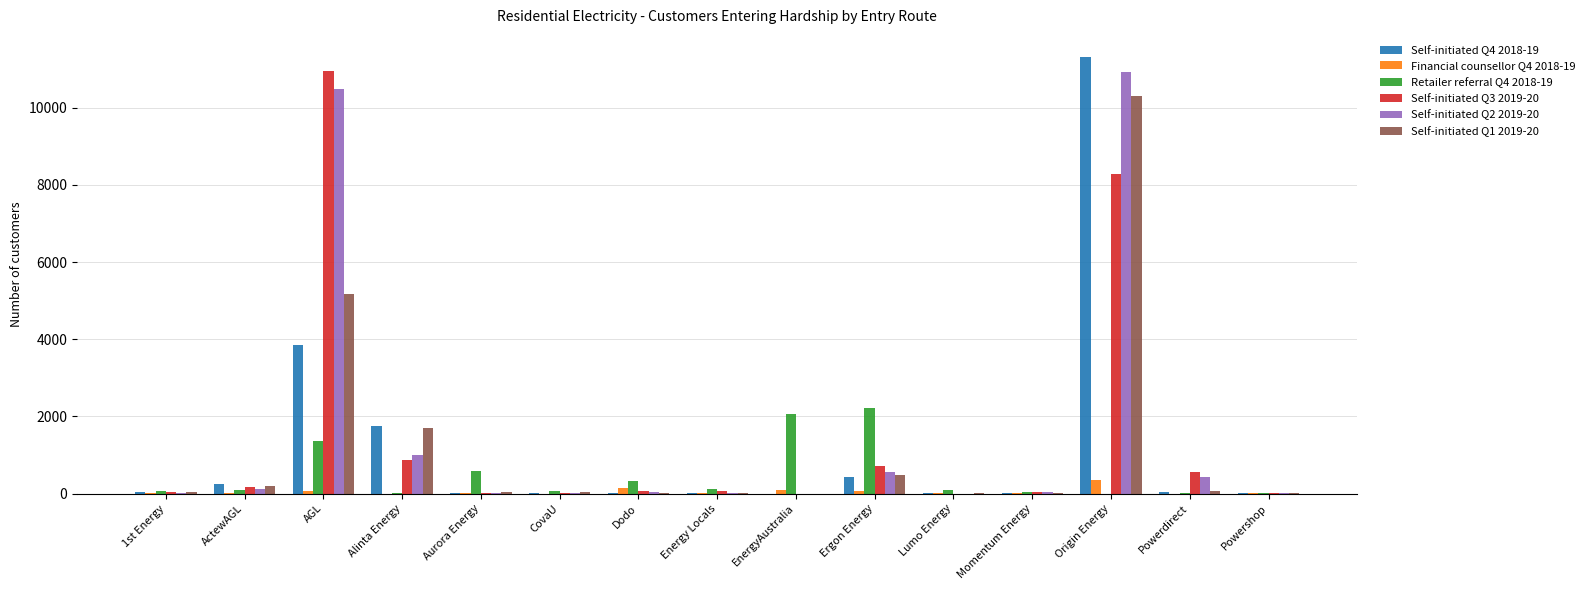

What is the sum of all Self-initiated Q1 2019-20 values?

18068